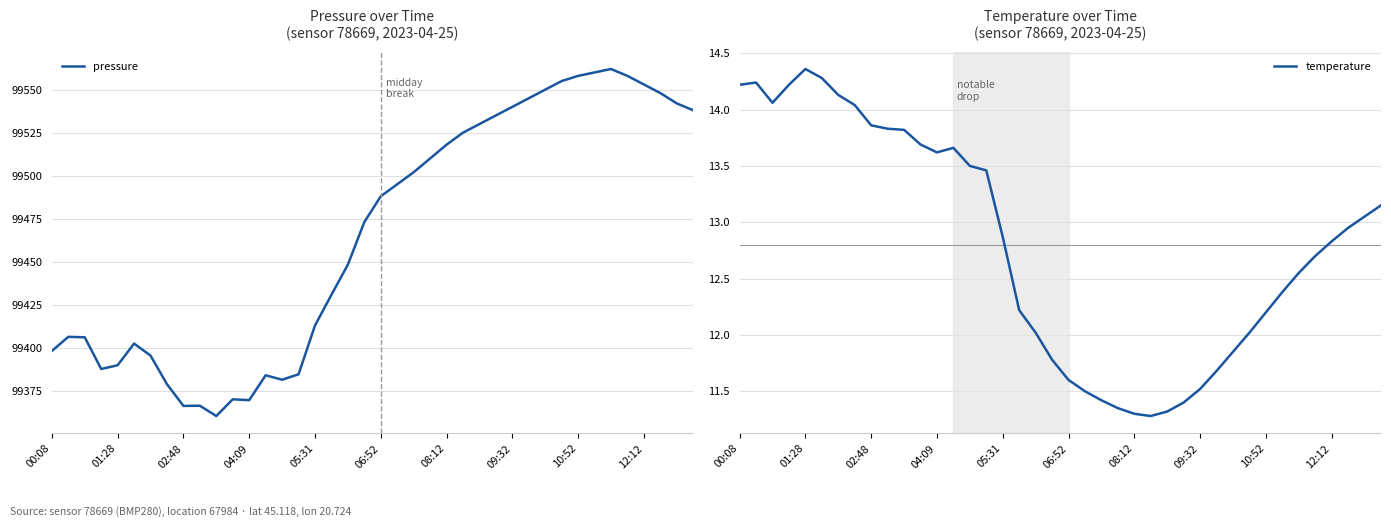

How many values in the temperature series exceed 12?

28